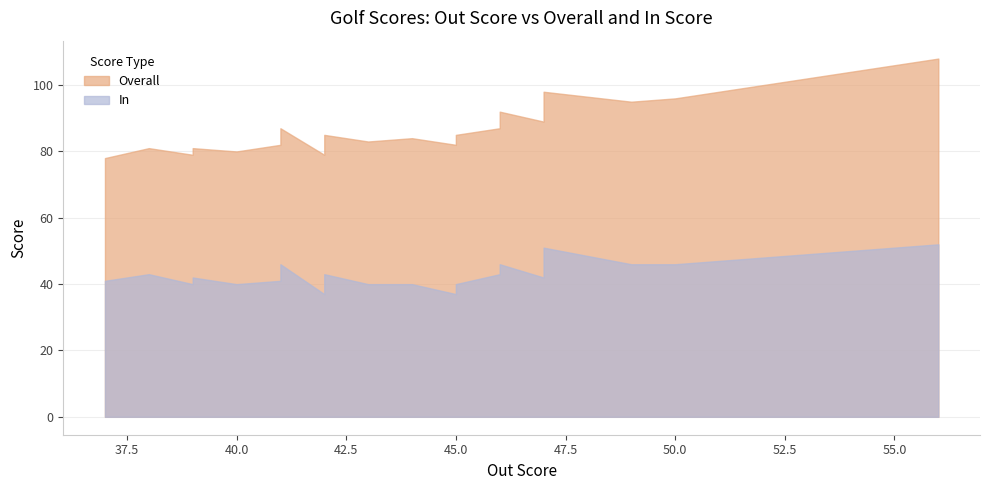

The value of Overall at 50 is 164. True or false?

False